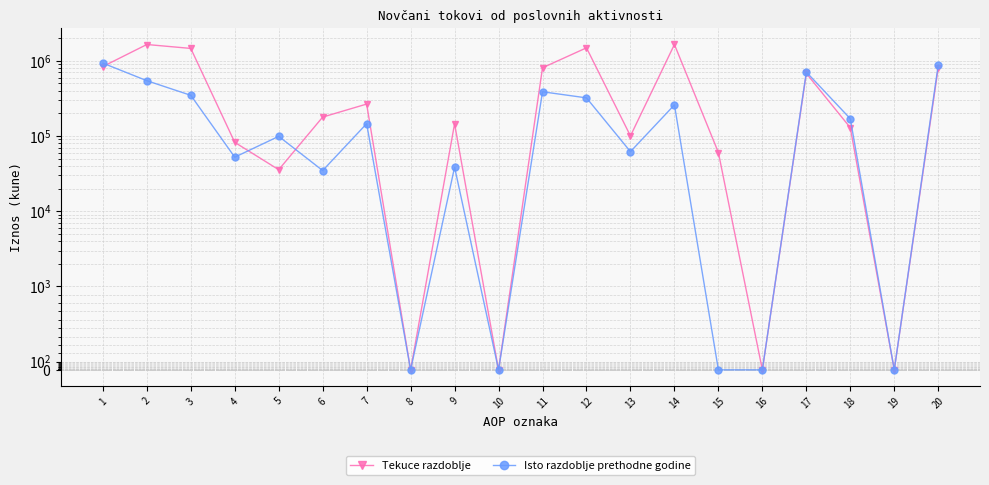

What is the average value of the Tekuce razdoblje series?

519367